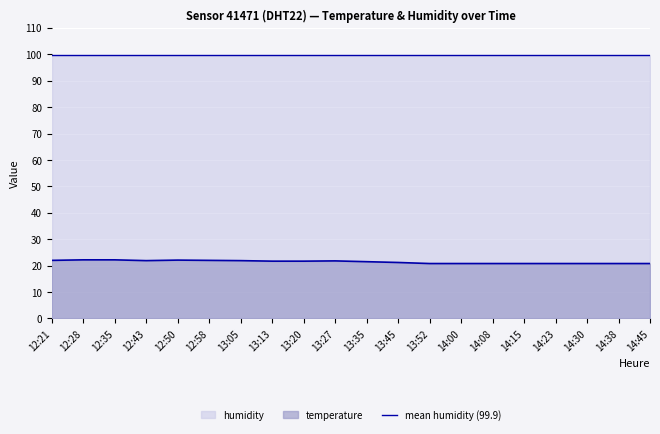

At which category does the chart reach its minimum across all series?

13:52